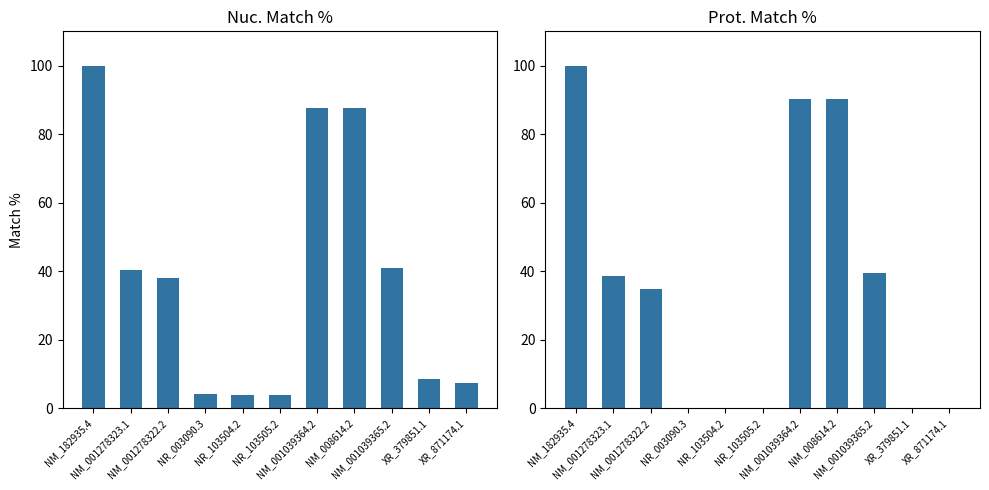

The Nuc. Match % series shows 4.2 at NR_003090.3. True or false?

True